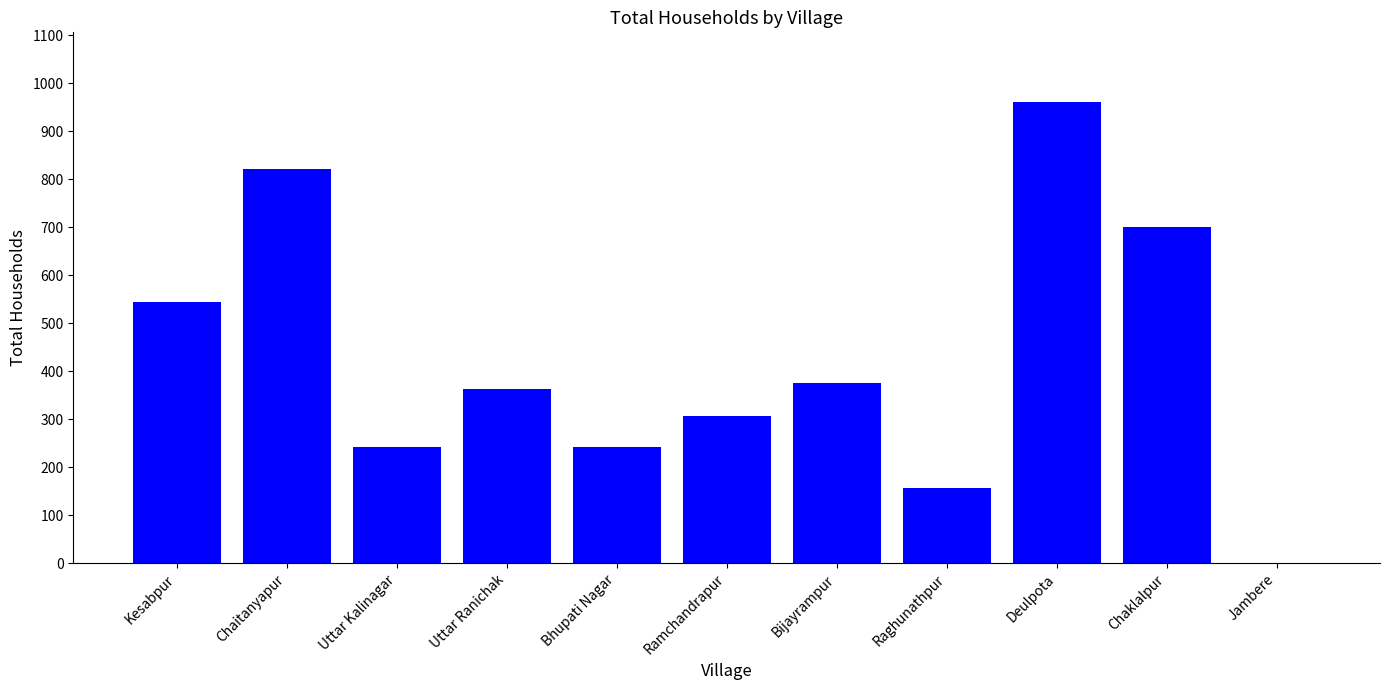

What is the greatest value displayed?

962